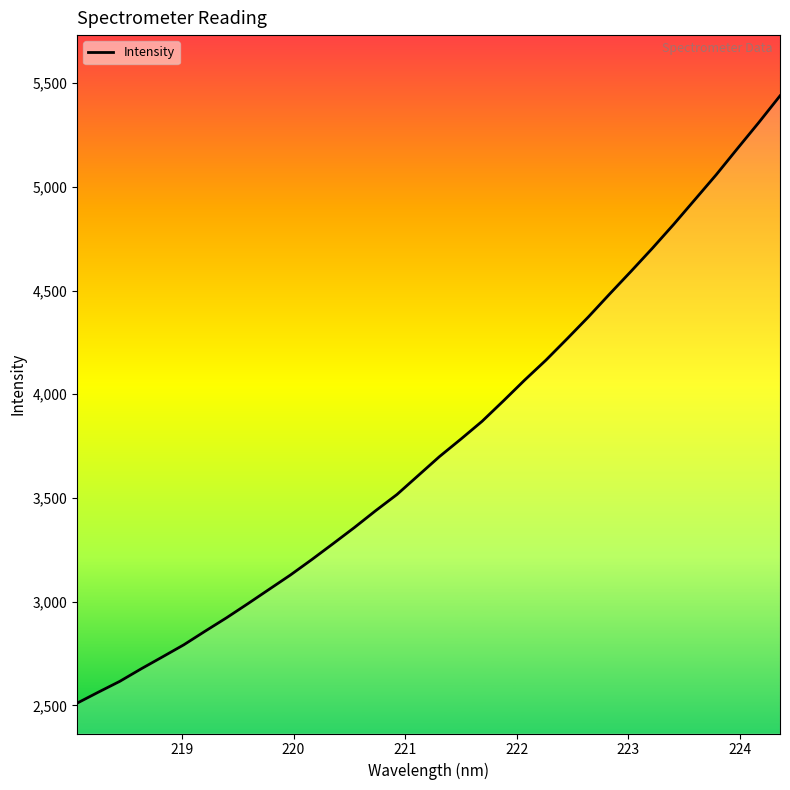

What is the average value?

3763.8